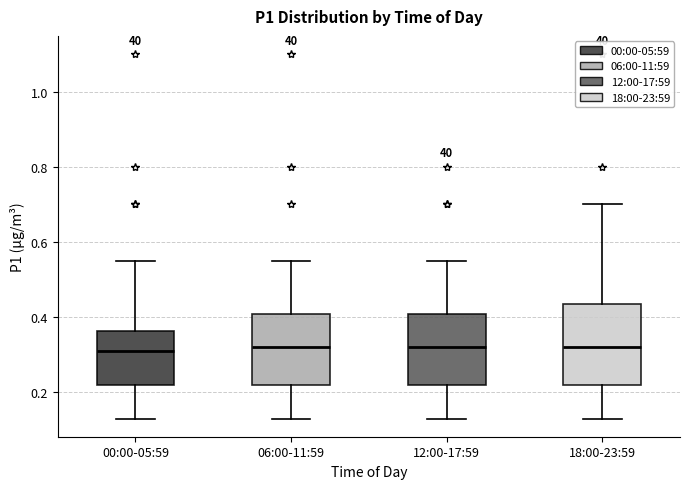

Comparing the boxes themselves (not the whiskers), which one is the tallest?

18:00-23:59